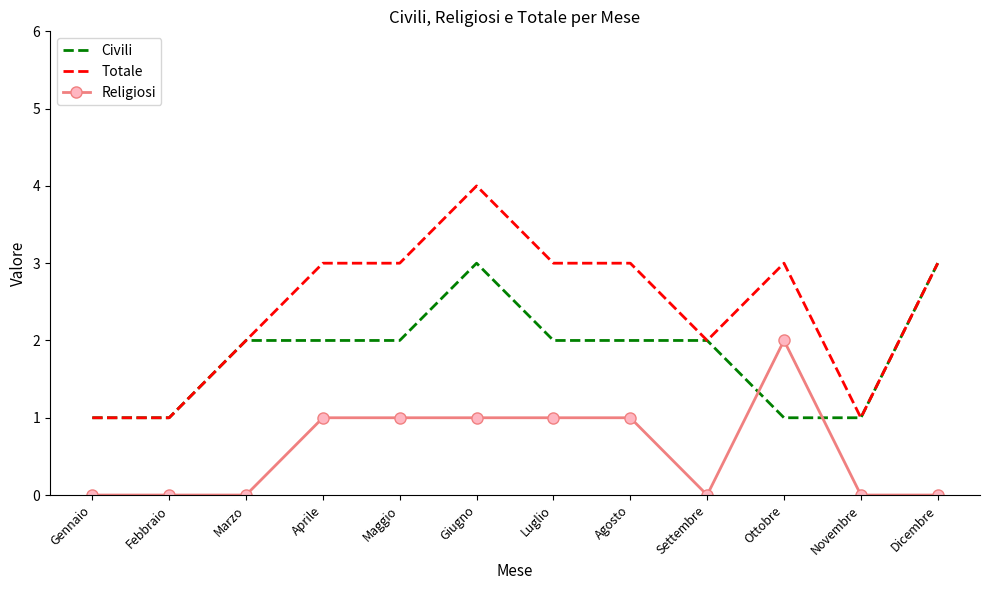

Which category has the highest value in the Totale series?

Giugno